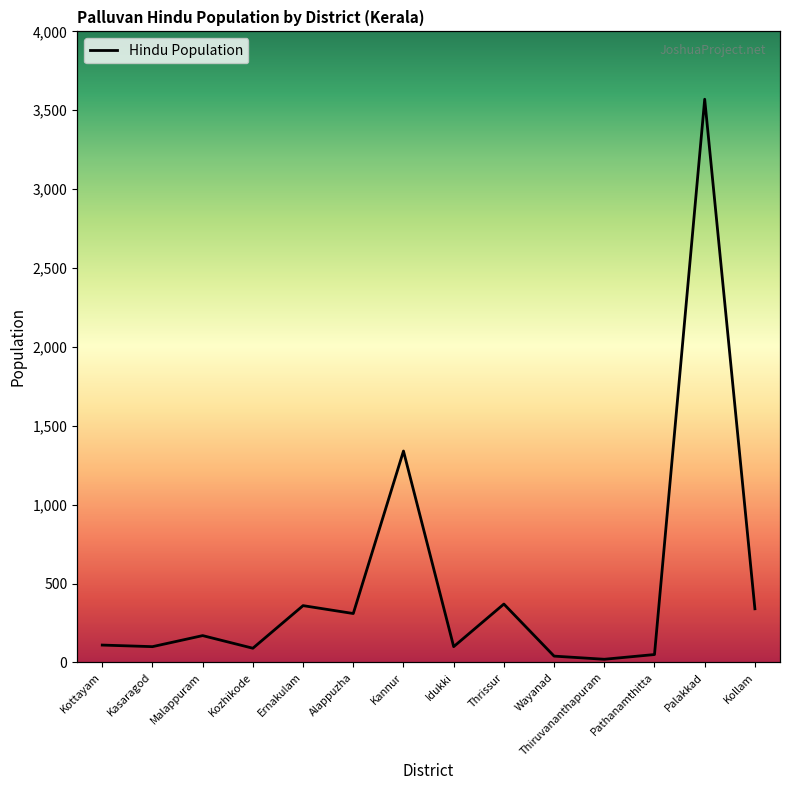

How many values exceed 170?

6